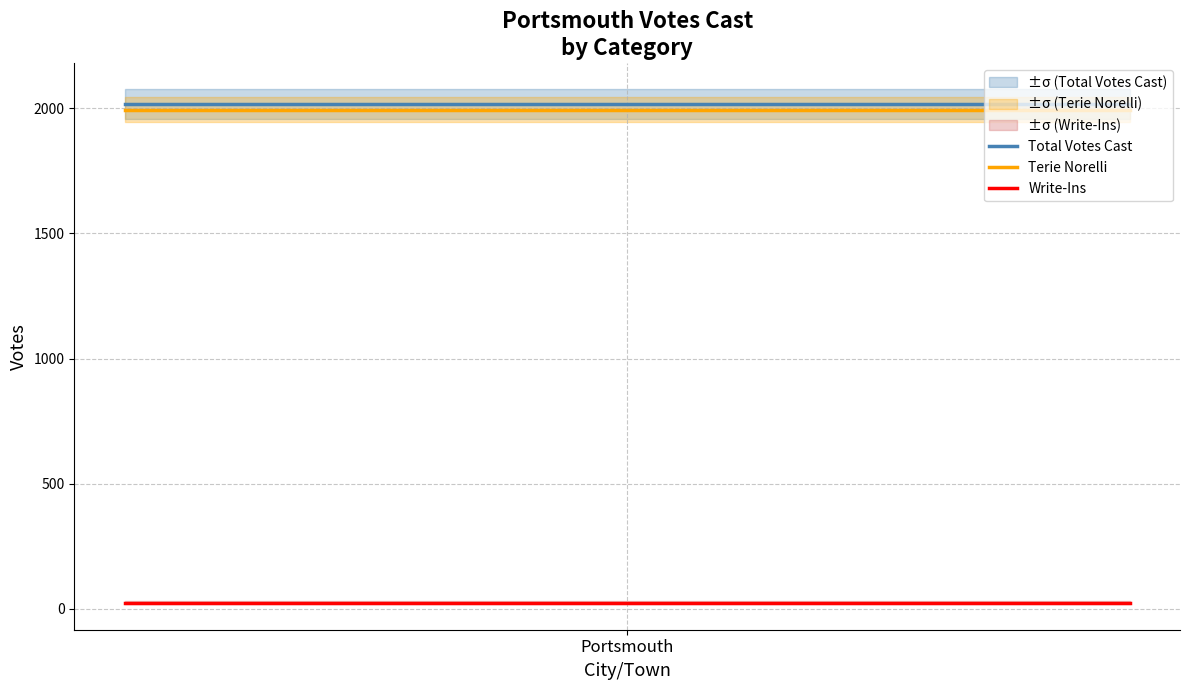

Which series has the largest range (max minus min)?

Total Votes Cast